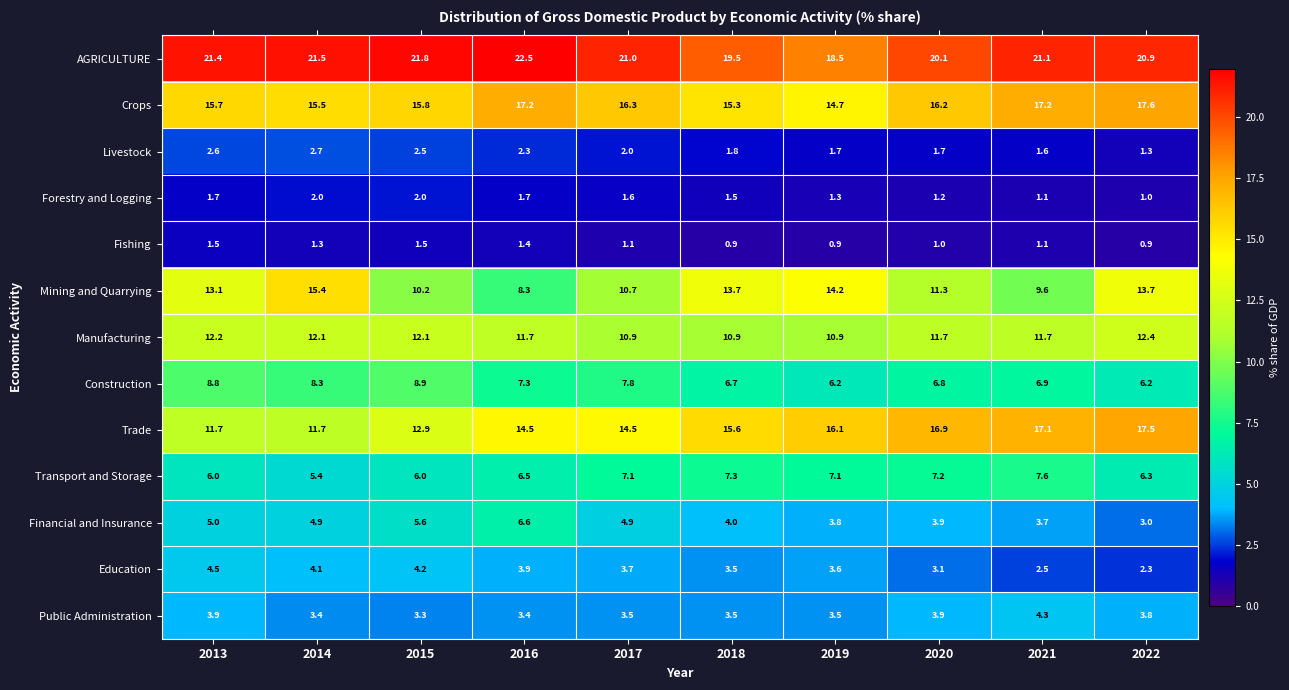

Which series has the widest spread of values?

Mining and Quarrying